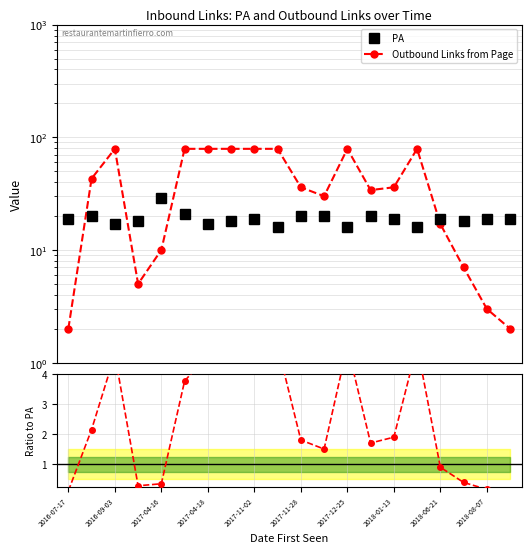

Count the number of categories in the chart.

20